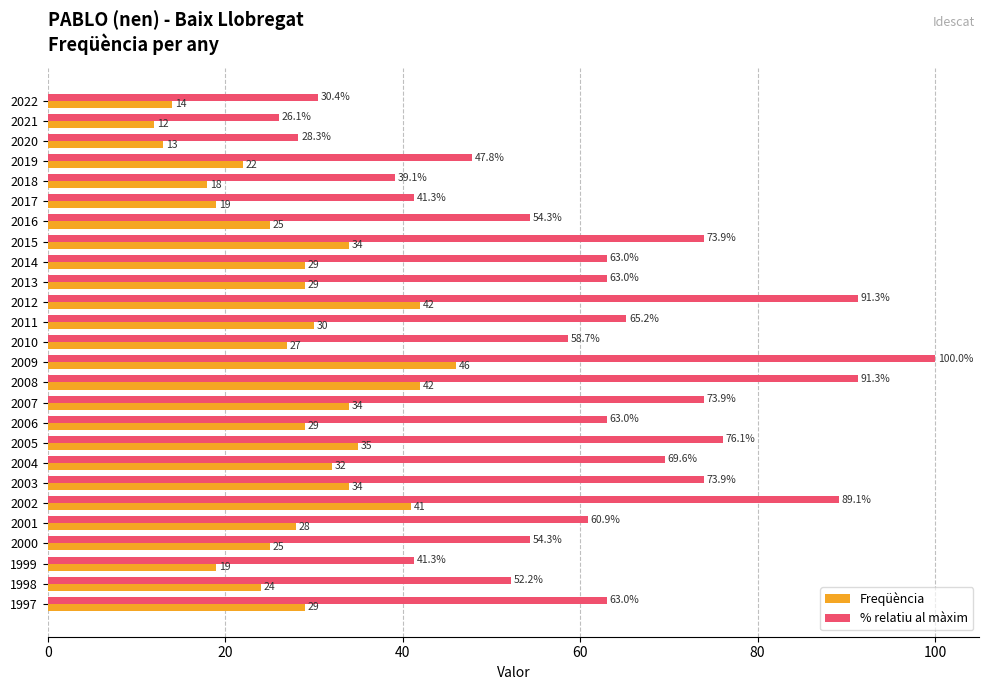

The % relatiu al màxim series shows 97.7 at 2003. True or false?

False